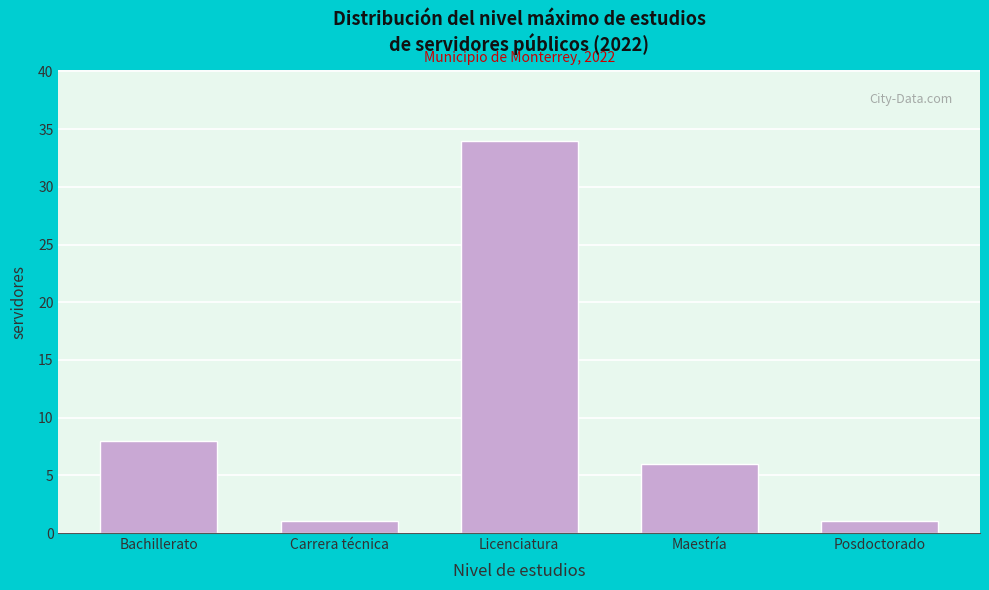

Reading left to right, transcribe all the data shown in this chart.

Bachillerato=8	Carrera técnica=1	Licenciatura=34	Maestría=6	Posdoctorado=1